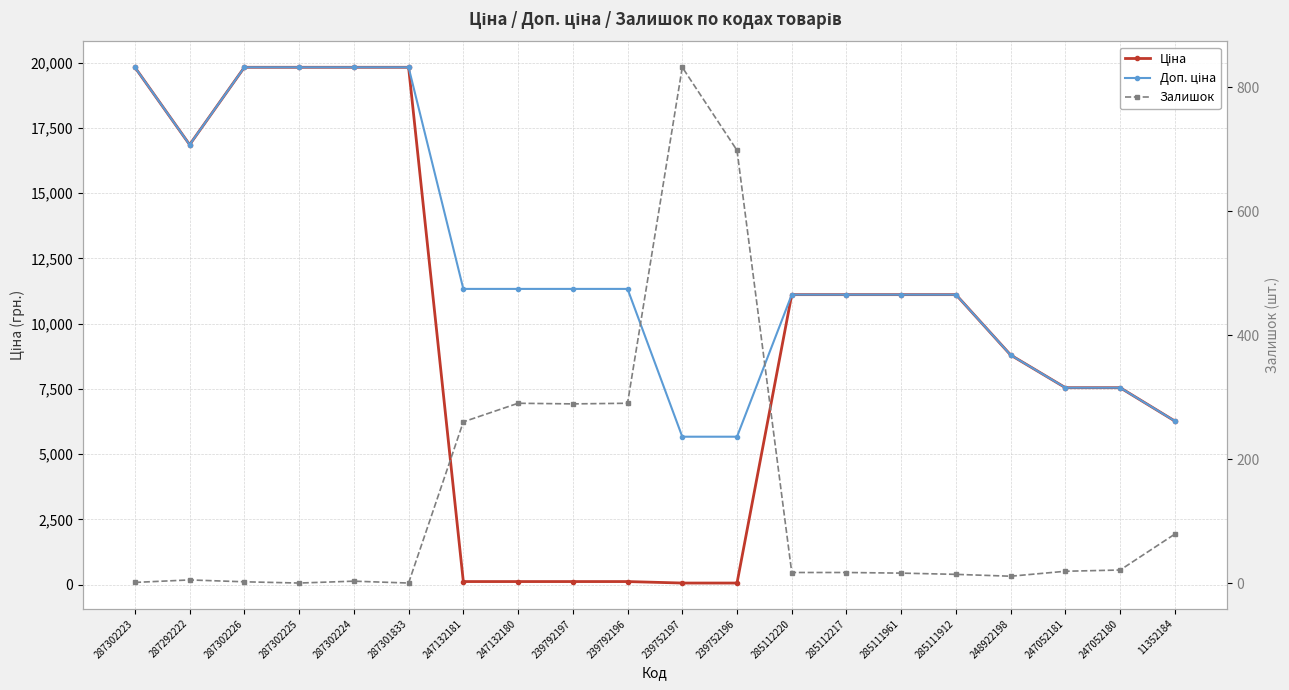

True or false: Залишок has more than 0 interior local peaks.

True